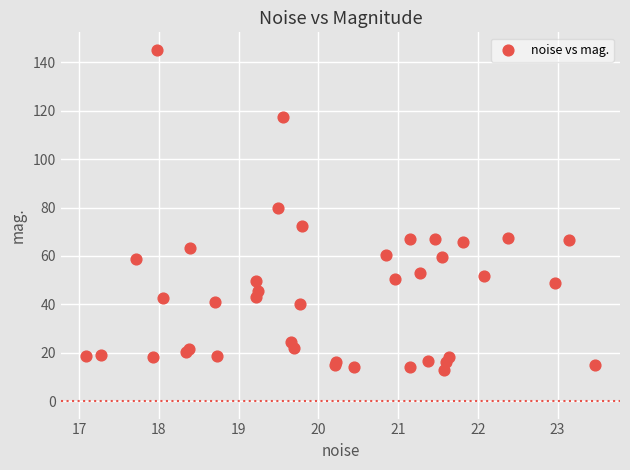

What Y value in the scatter plot is closest to 78?

79.6